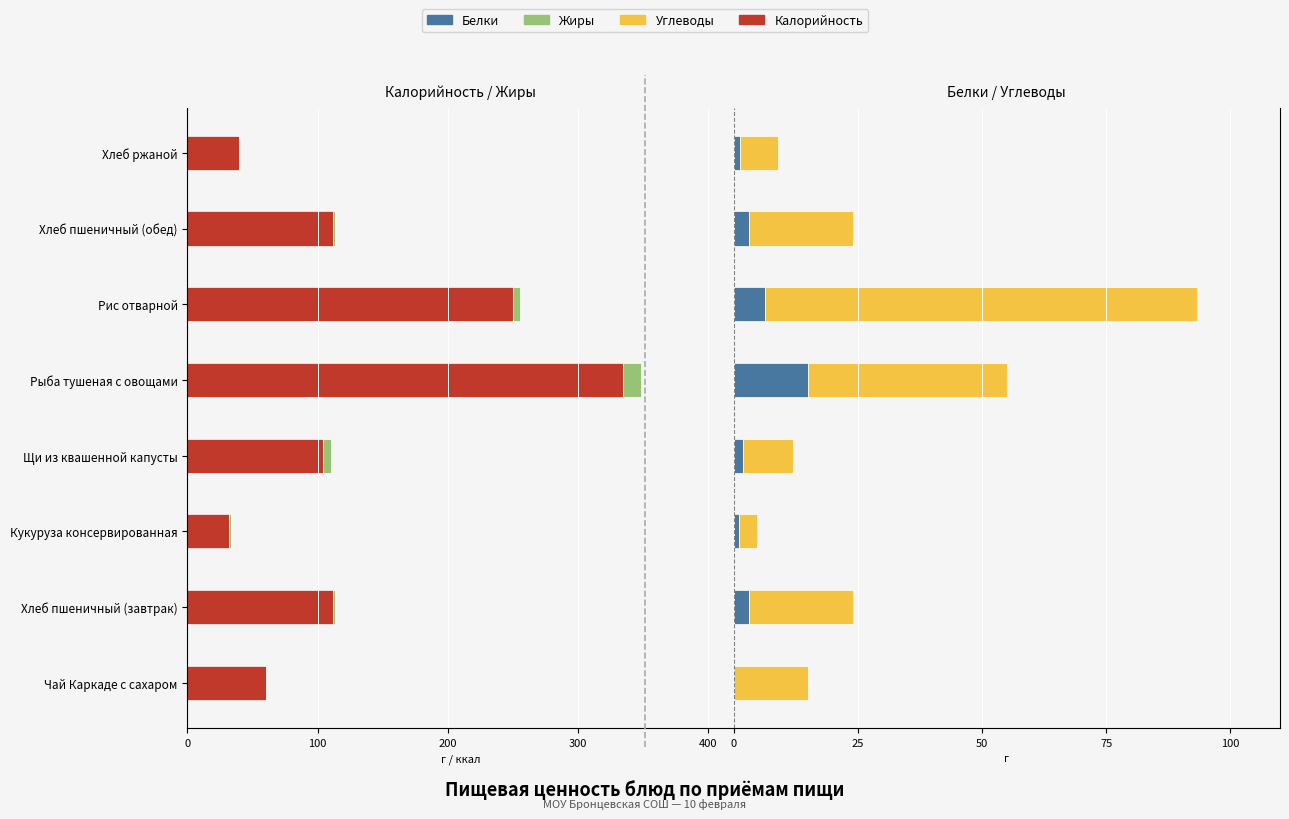

What position from the left is Щи из квашенной капусты?

4